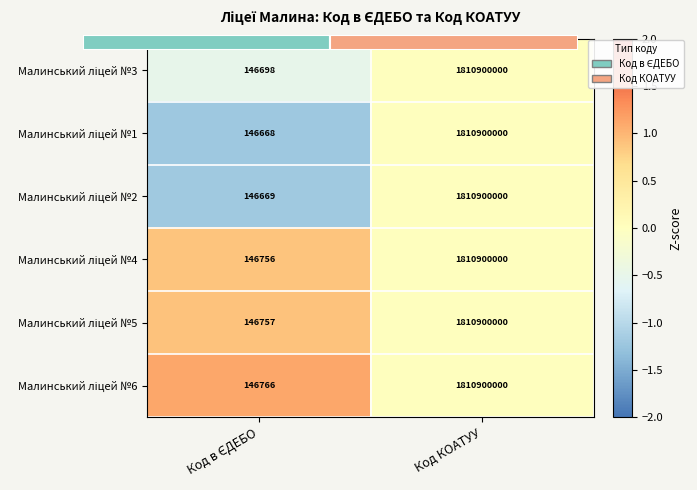

Count the number of data series in this chart.

6